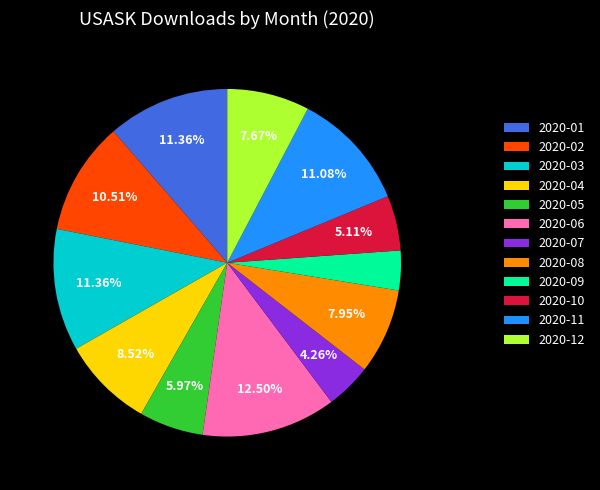

Which has a higher value, 2020-11 or 2020-09?

2020-11